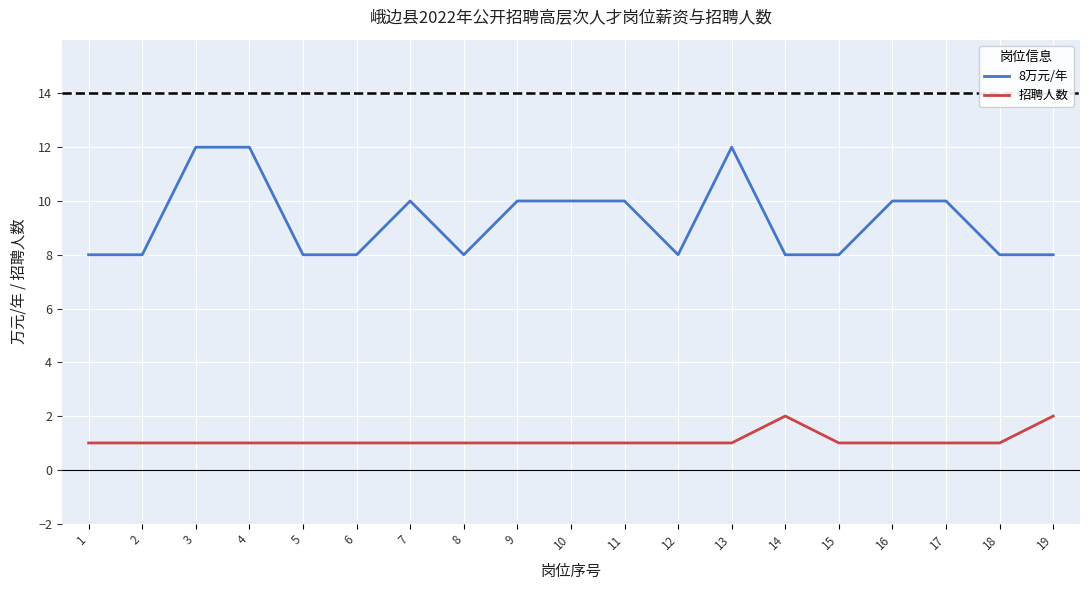

What is the average value of the 8万元/年 series?

9